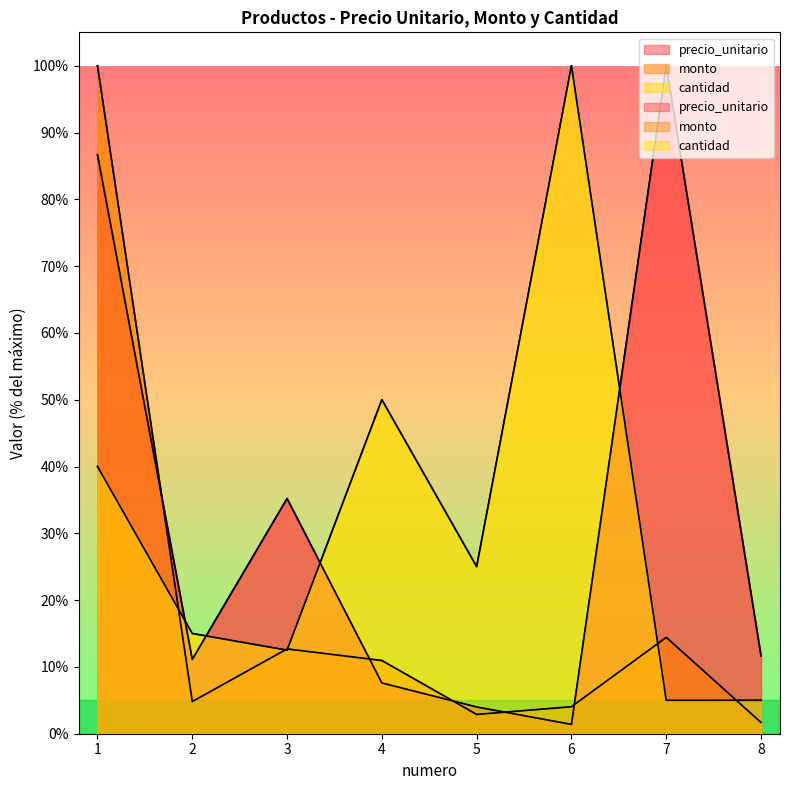

Rank the series at 1 from highest to lowest value.

monto, precio_unitario, cantidad